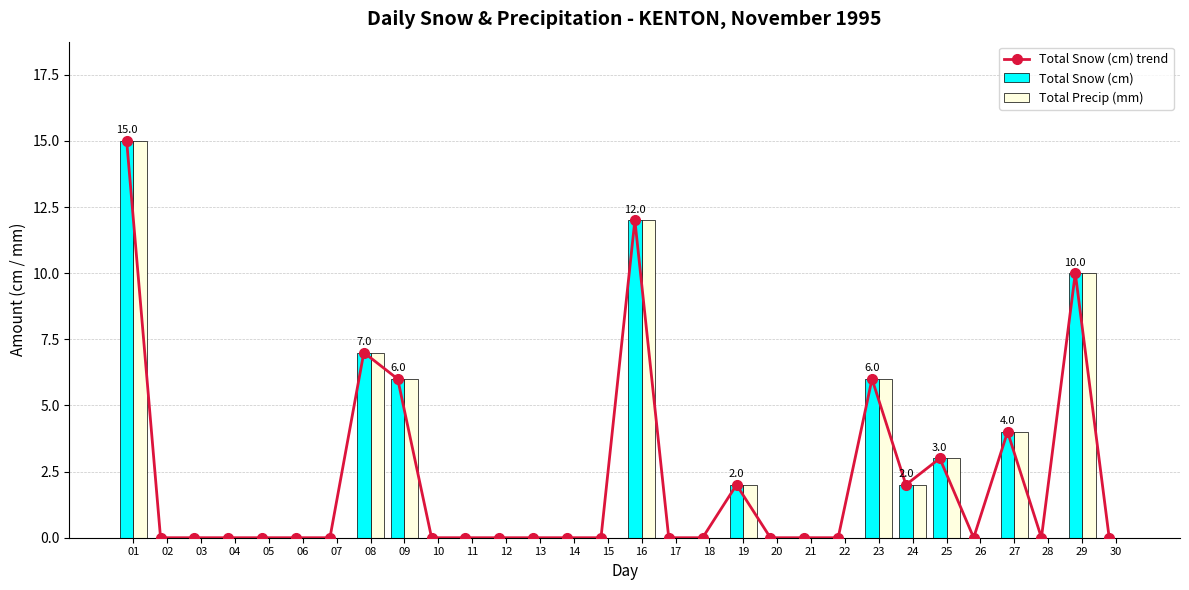

At how many categories does at least one series exceed 0?

10